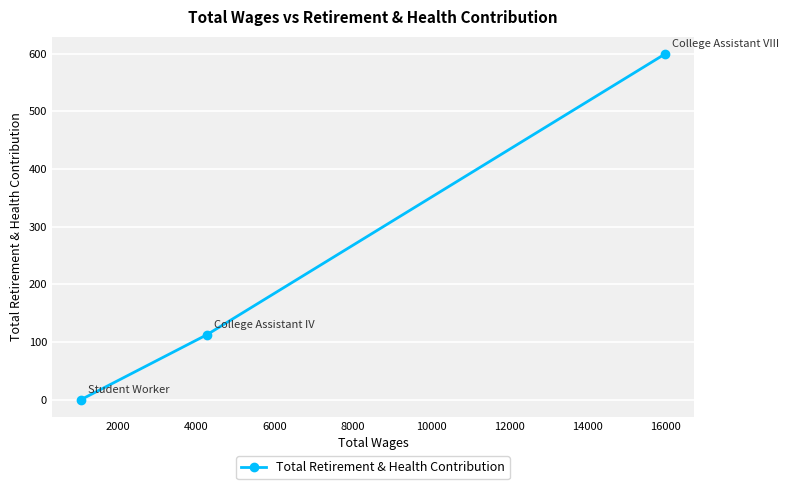

What is the value of the 2nd point from the left?

112.5